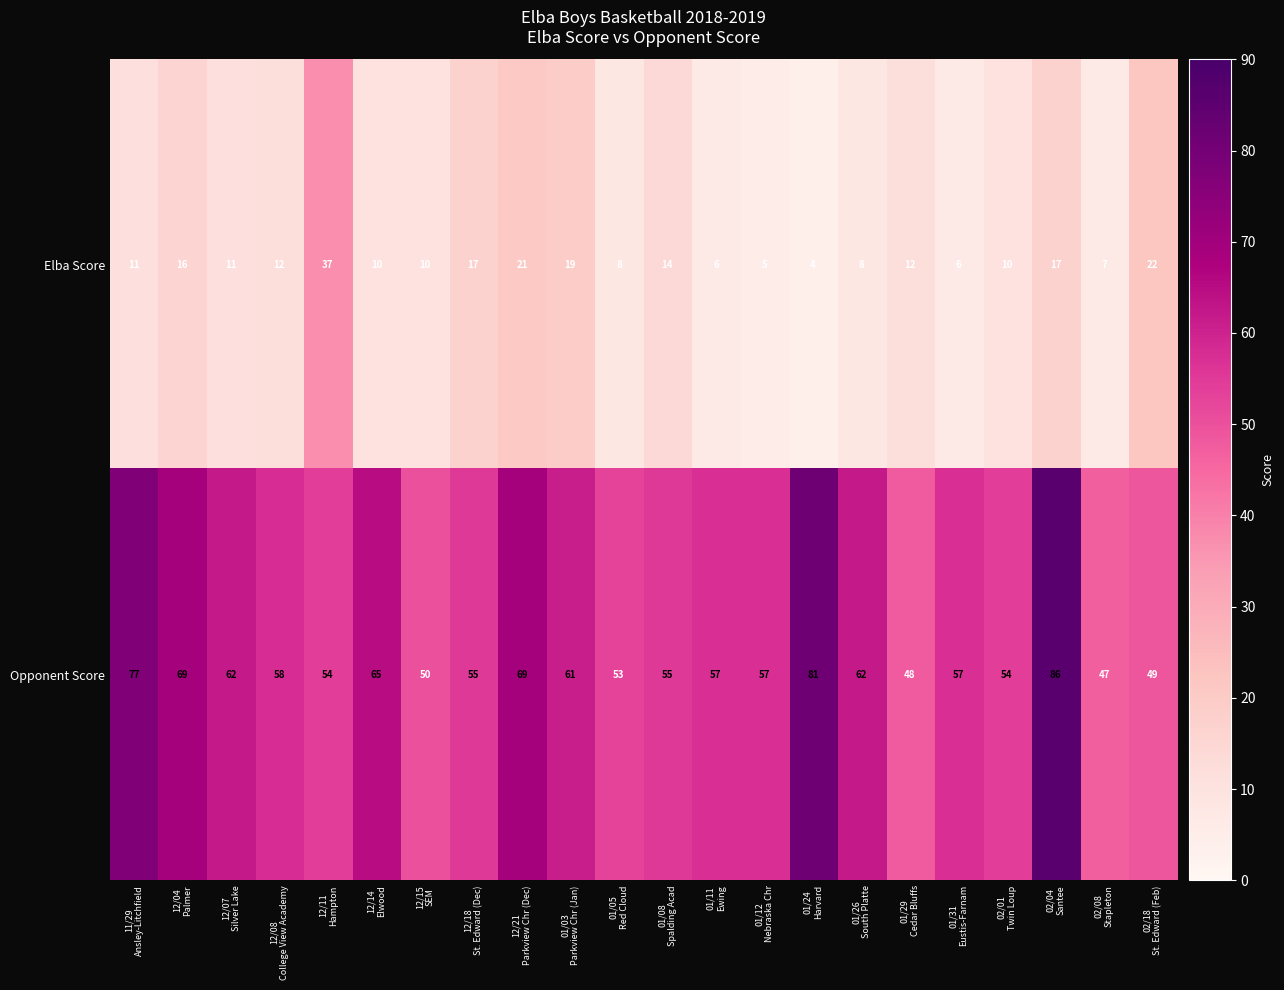

Rank the series at 01/12
Nebraska Chr from highest to lowest value.

Opponent Score, Elba Score